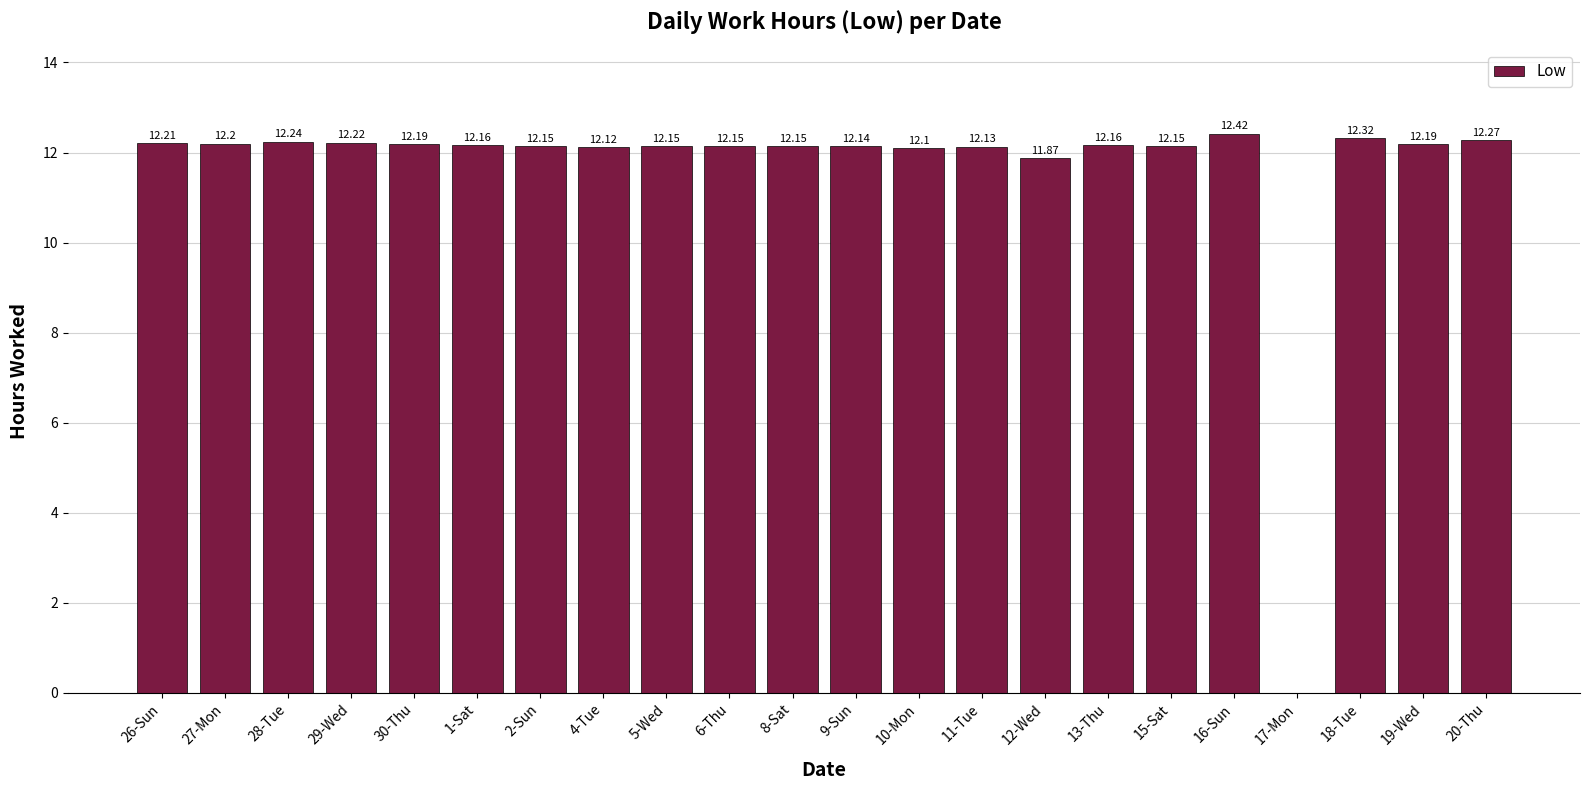

What is the sum of the values at 30-Thu and 29-Wed?

24.4